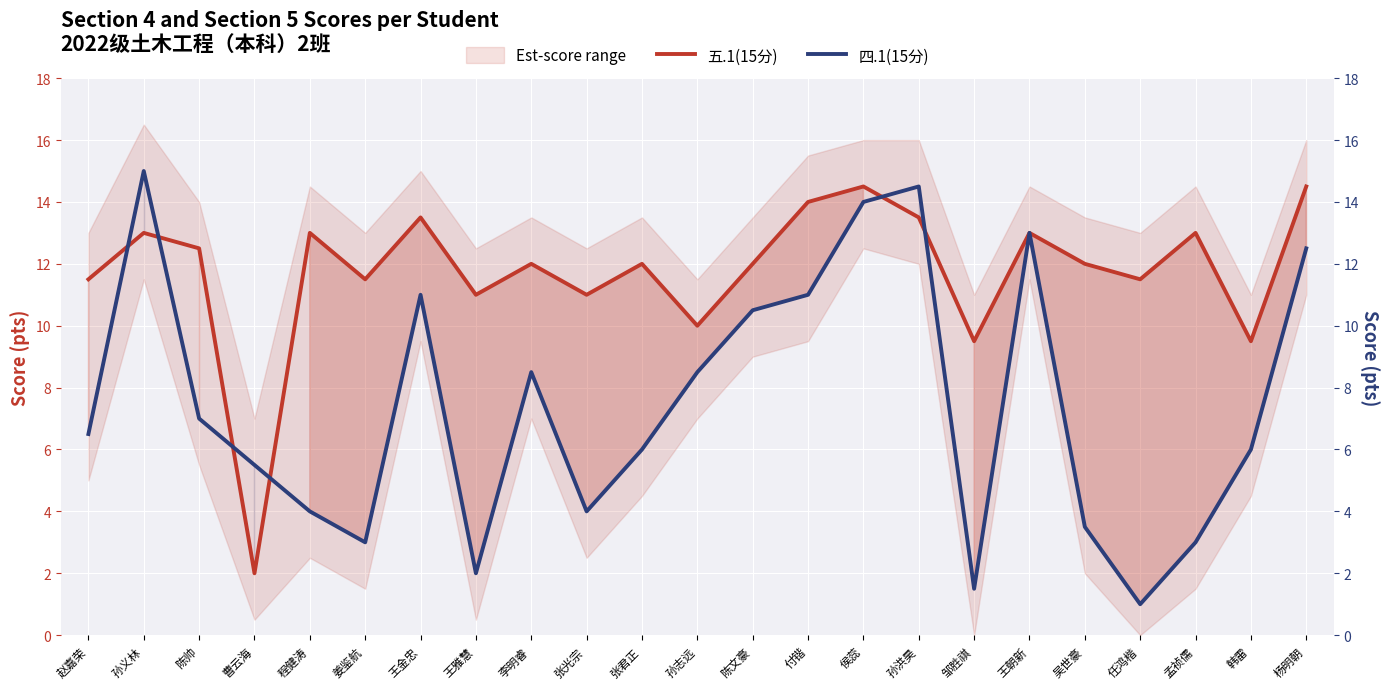

What is the difference between the 四.1(15分) values at 王雅慧 and 韩雷?

4.0